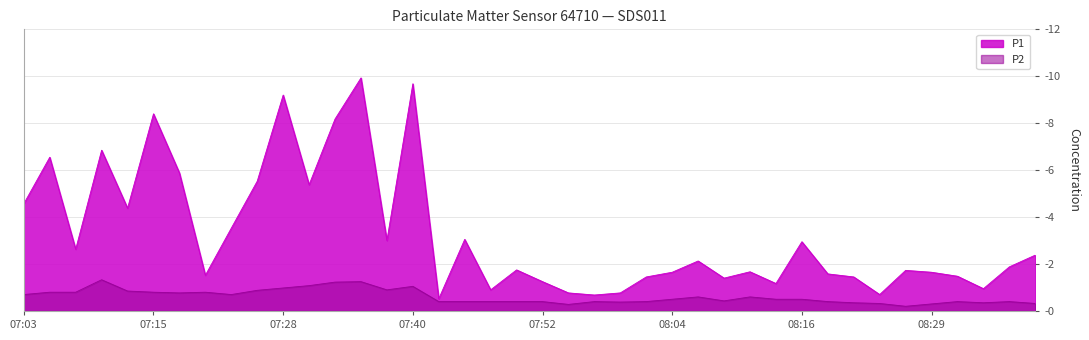

True or false: P2 has a value of 1.1 at 07:18.

False